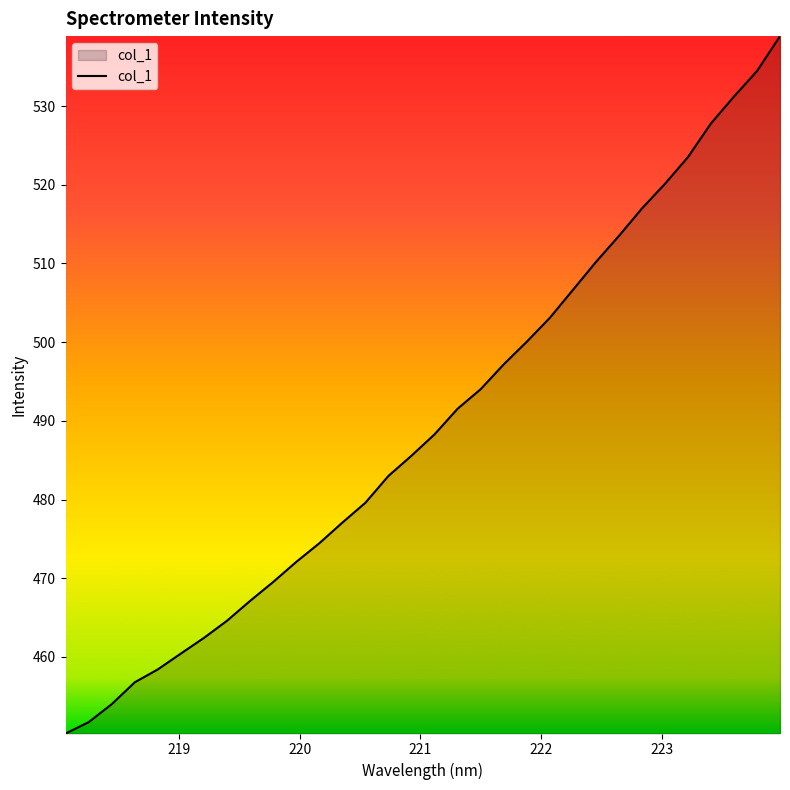

What is the difference between the second highest and minimum values?

84.2